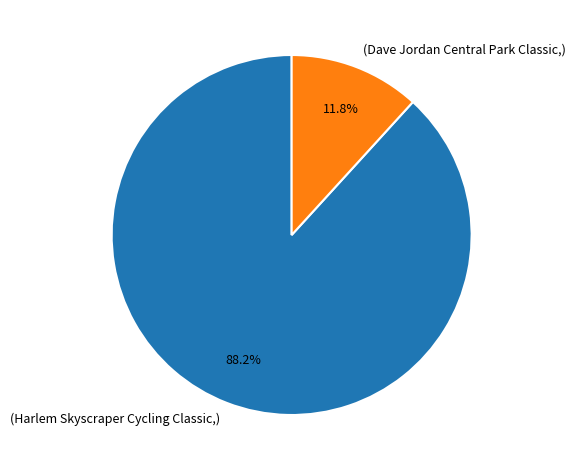

What is the smallest slice in the pie chart?

(Dave Jordan Central Park Classic,)